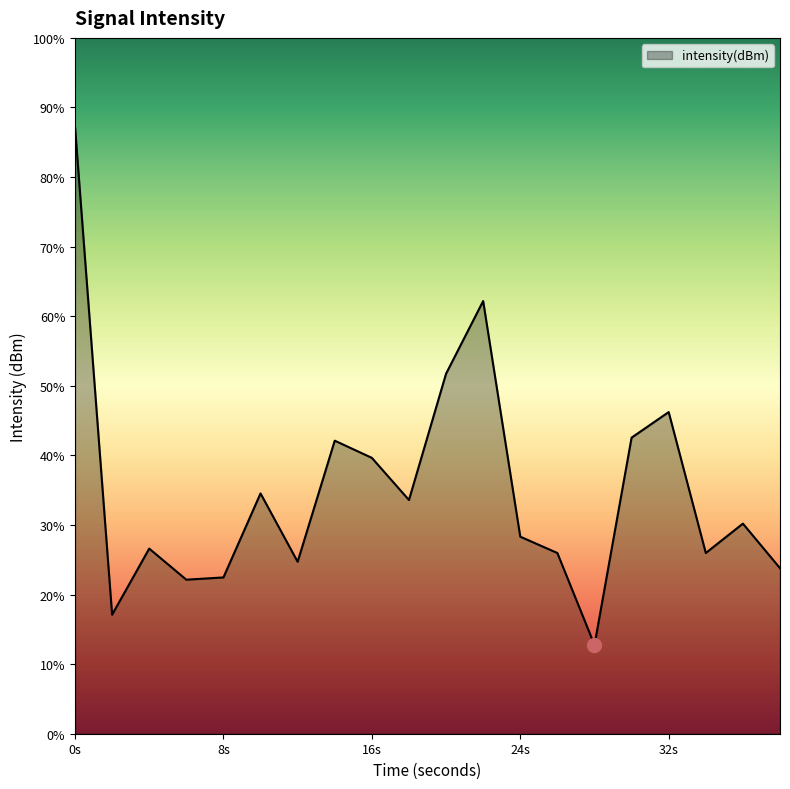

How many points are higher than both their immediate neighbors (excluding endpoints)?

6